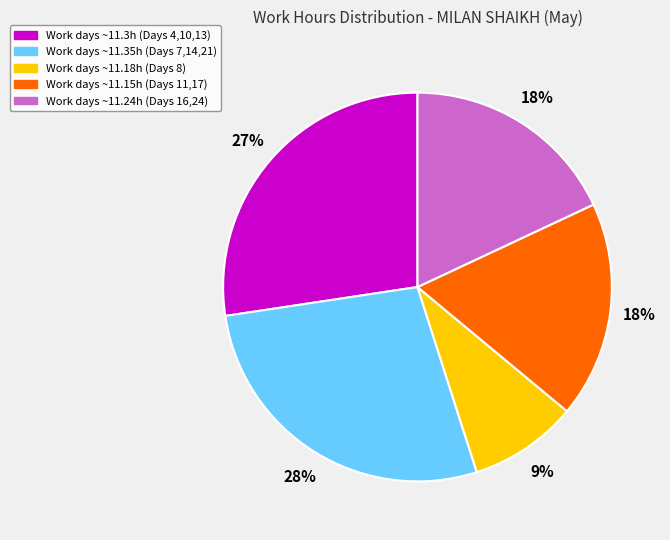

What is the smallest slice in the pie chart?

Work days ~11.18h (Days 8)